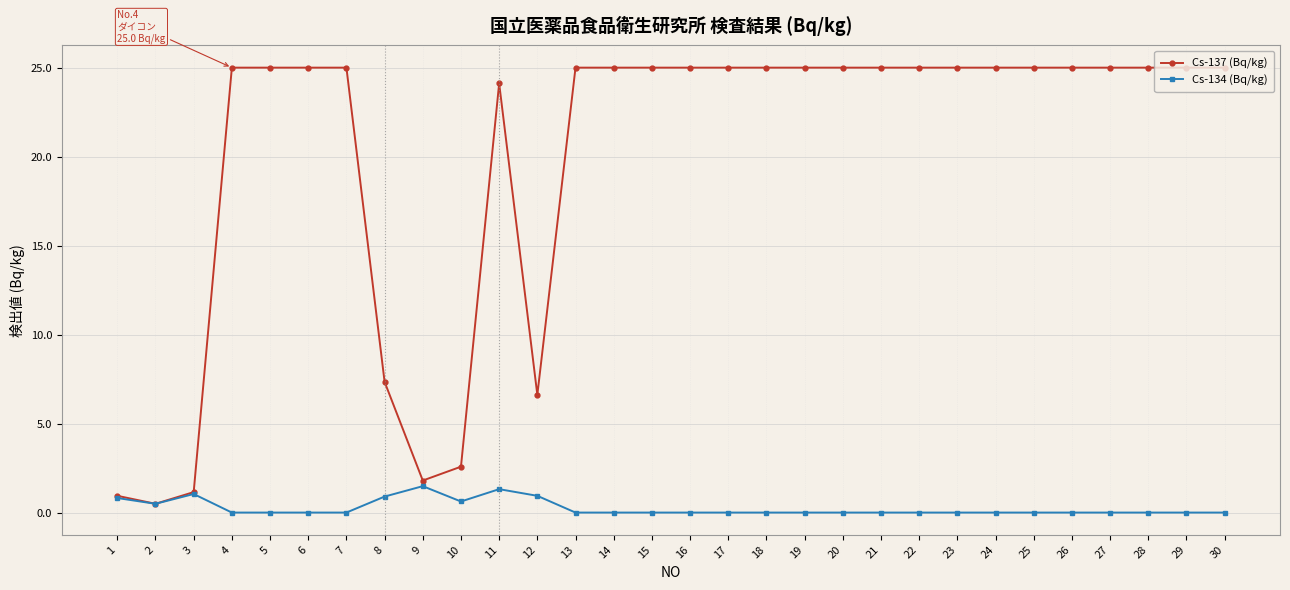

The Cs-137 (Bq/kg) series shows 25.0 at 14. True or false?

True